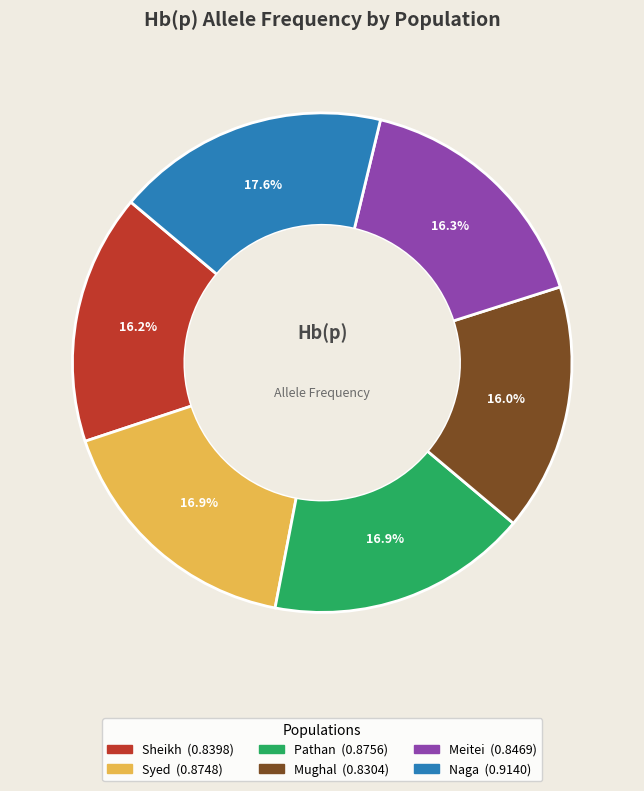

What percentage is the Syed slice, to the nearest percent?

17%